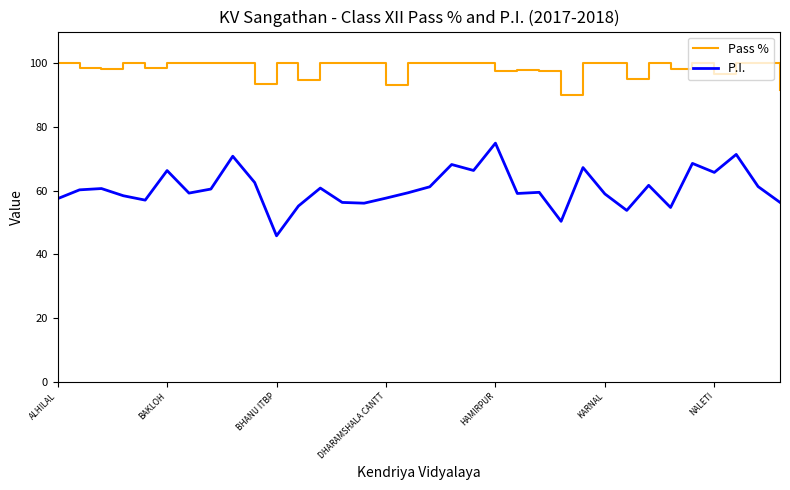

What are all the series names shown in the legend?

Pass %, P.I.